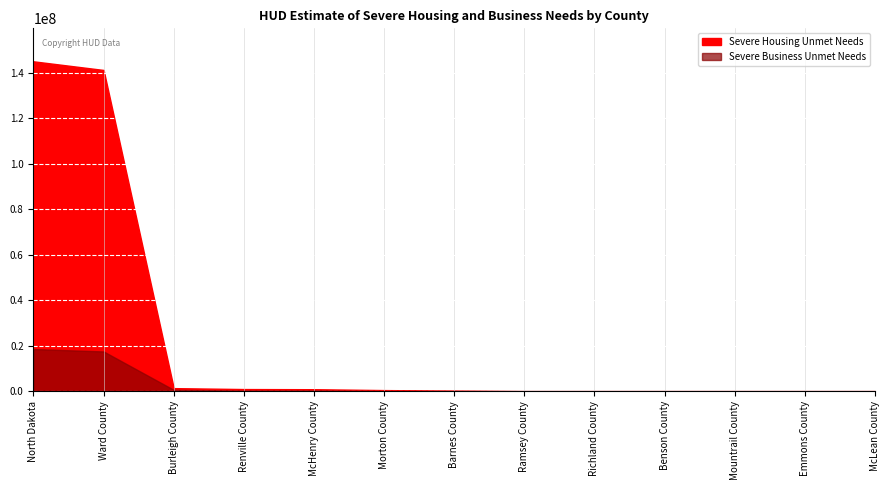

What position from the left is Burleigh County?

3